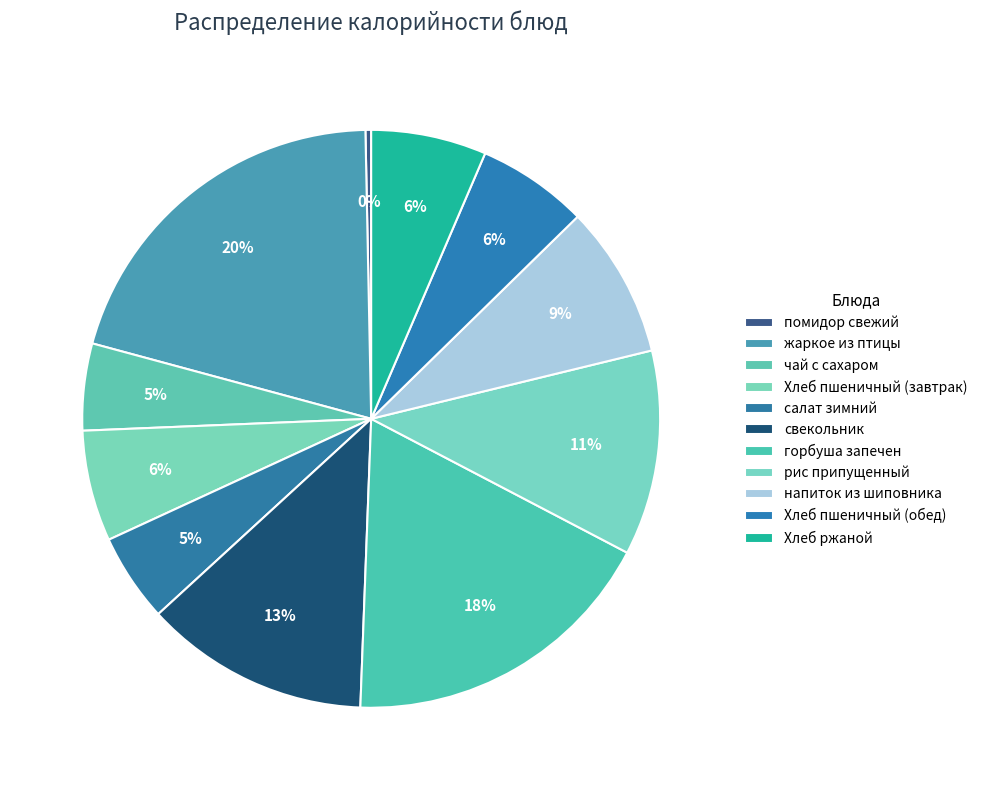

Do горбуша запечен and Хлеб пшеничный (обед) together represent more than half of the pie?

No